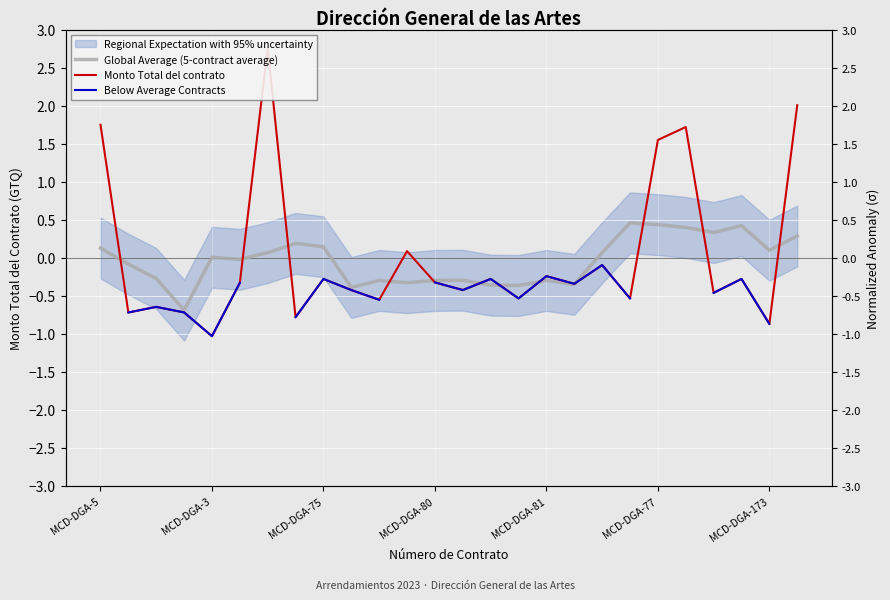

What is the difference between the maximum and minimum values in the Monto Total del contrato series?

3.8